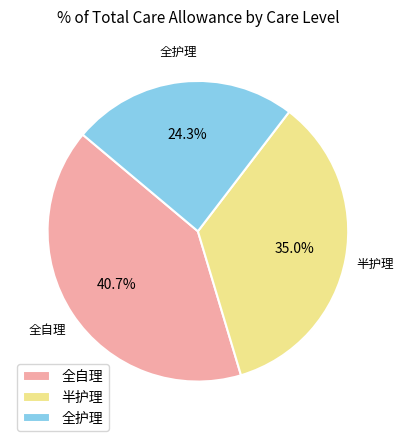

Combined, do 半护理 and 全护理 account for over 50%?

Yes